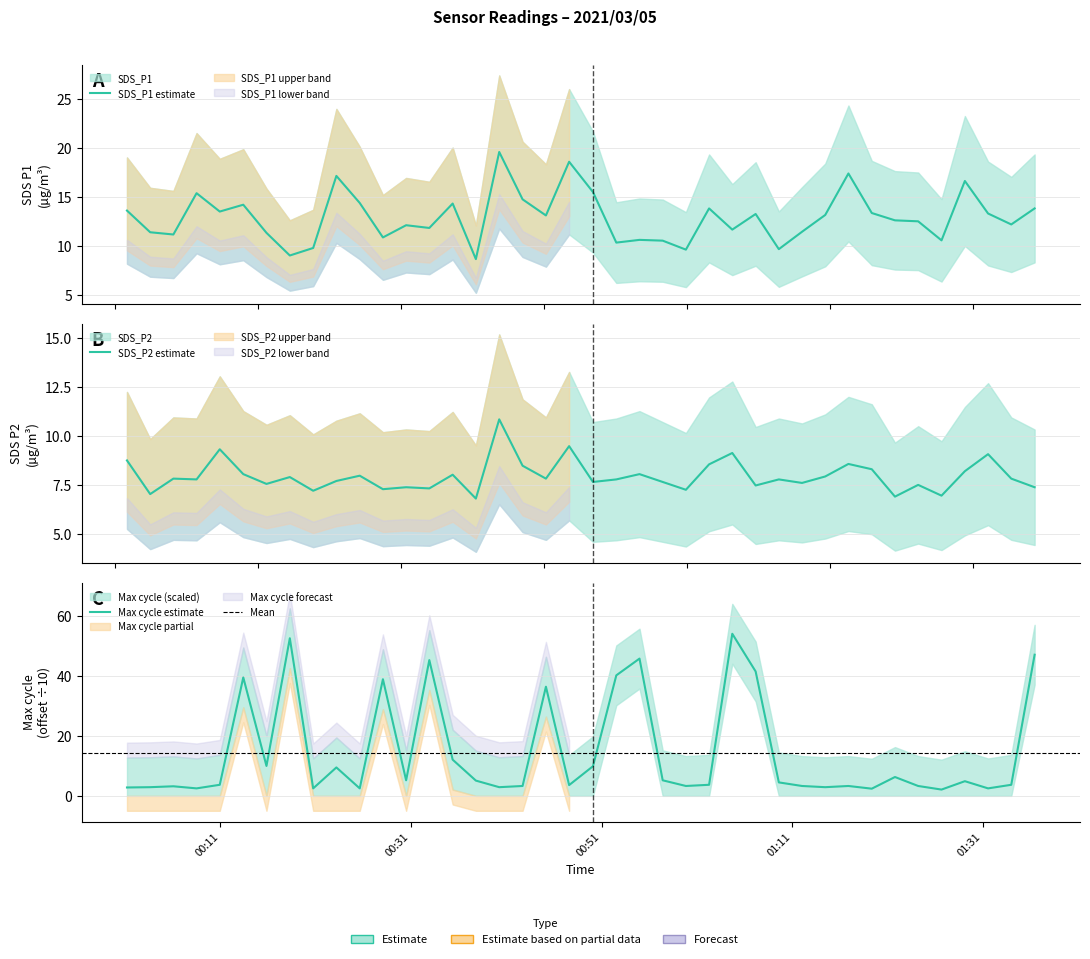

Which series changed the most between 2021/03/05 01:16:54 and 2021/03/05 01:21:47?

SDS_P1